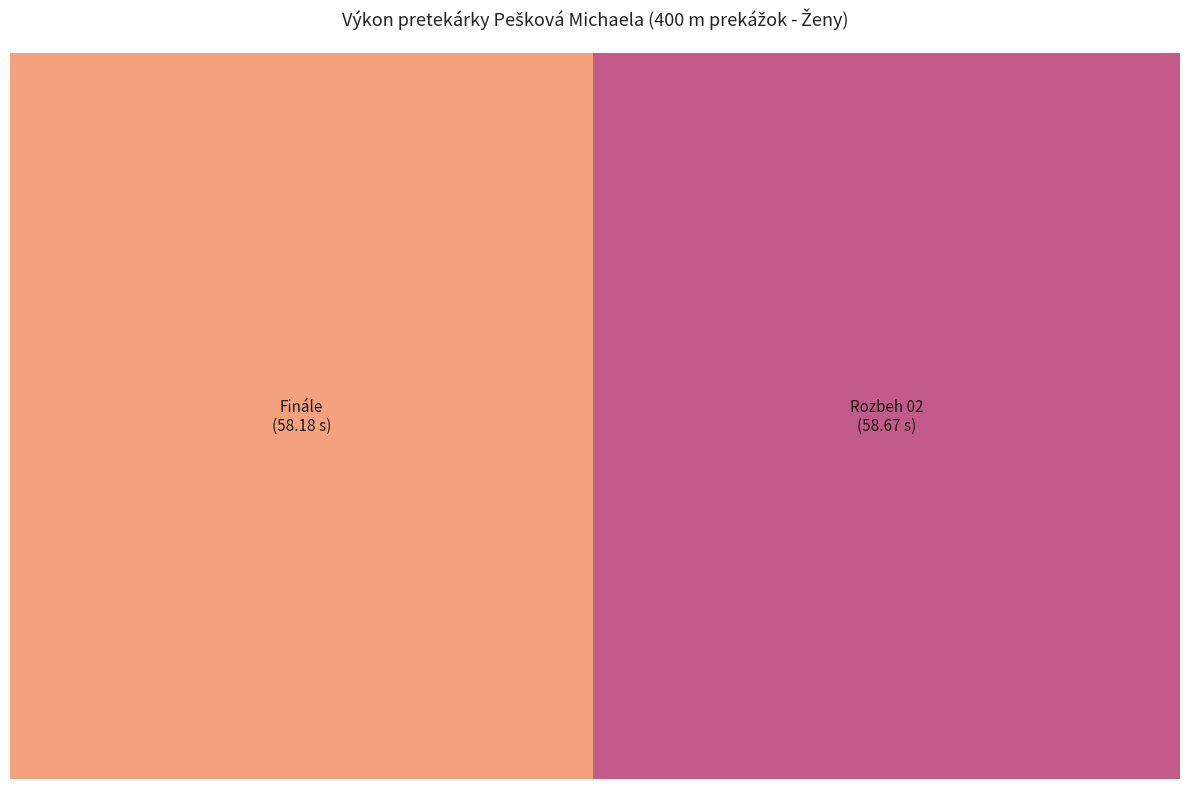

Rank the categories by value from lowest to highest.

Finále, Rozbeh 02